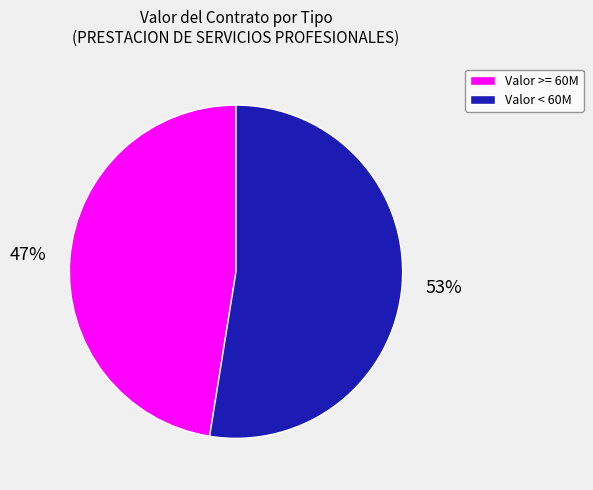

Which slice is the largest?

Valor < 60M